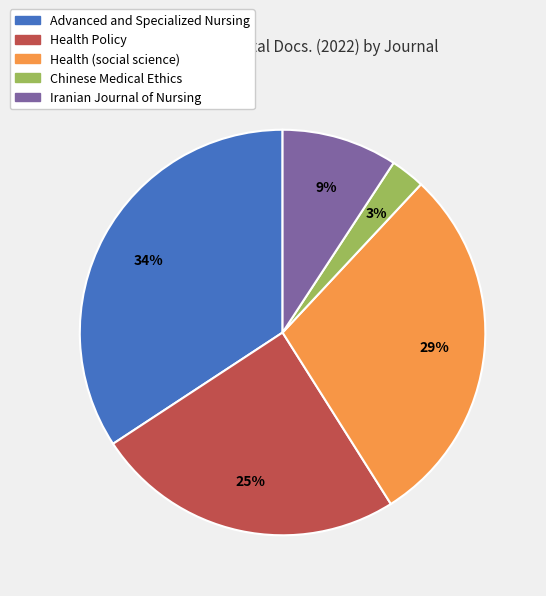

Is the sum of Advanced and Specialized Nursing and Iranian Journal of Nursing greater than half?

No